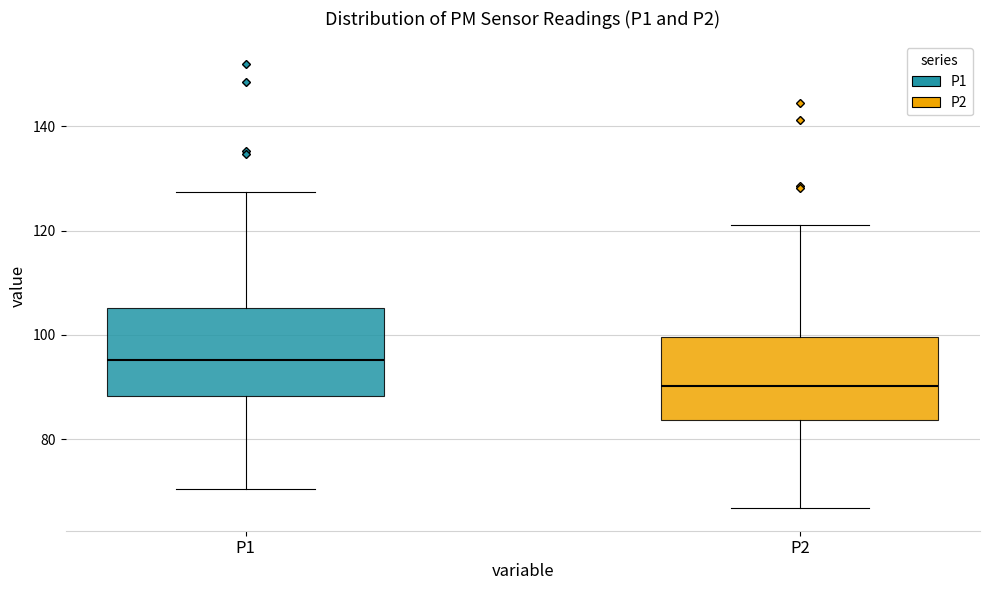

Reading left to right, read every box against the y-axis: the position of its median line, the range the box covers, and the ends of its whiskers. The values are not printed on the chart, so give them approximately, as read against the axis.

P1: median 96, box 88 to 106, whiskers 70 to 128
P2: median 90, box 84 to 100, whiskers 66 to 122